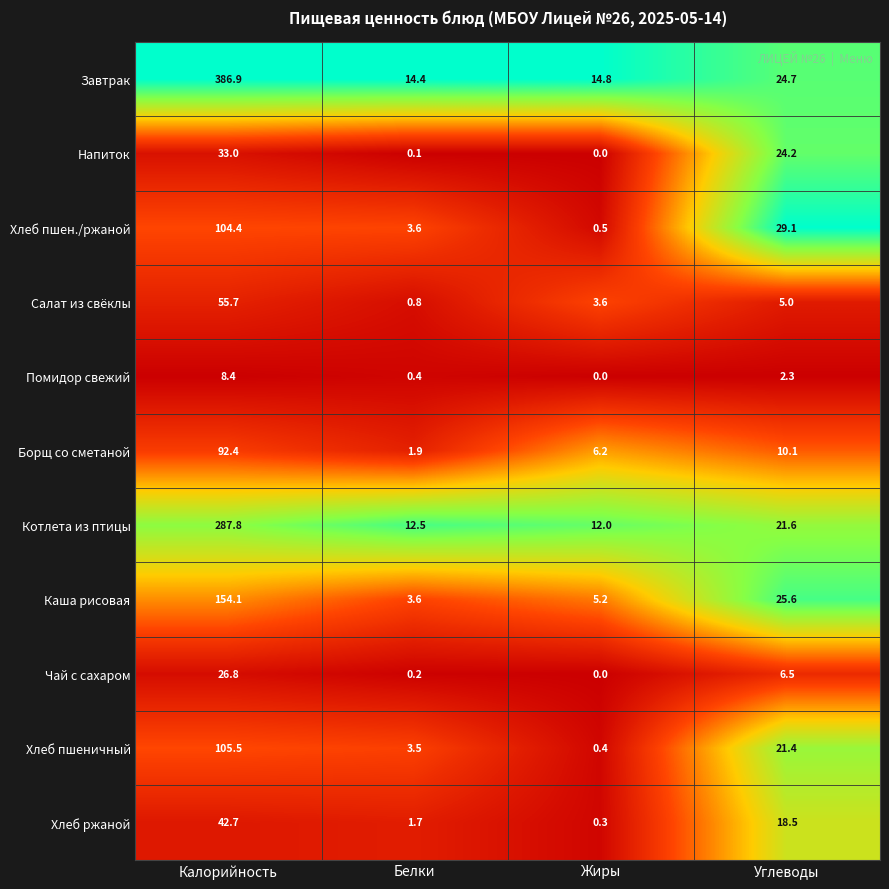

What is the average value of the Салат из свёклы series?

16.3